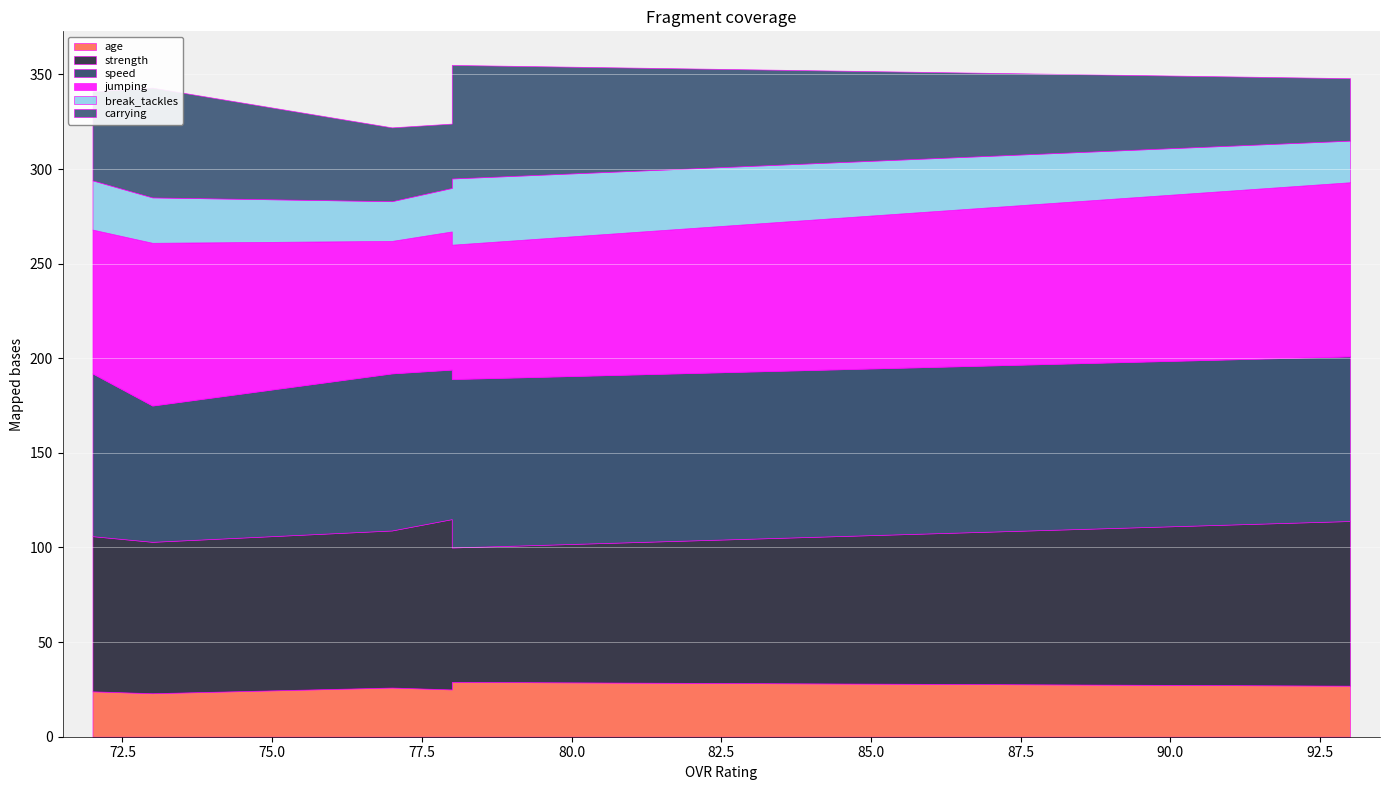

True or false: strength and carrying cross at least once.

False